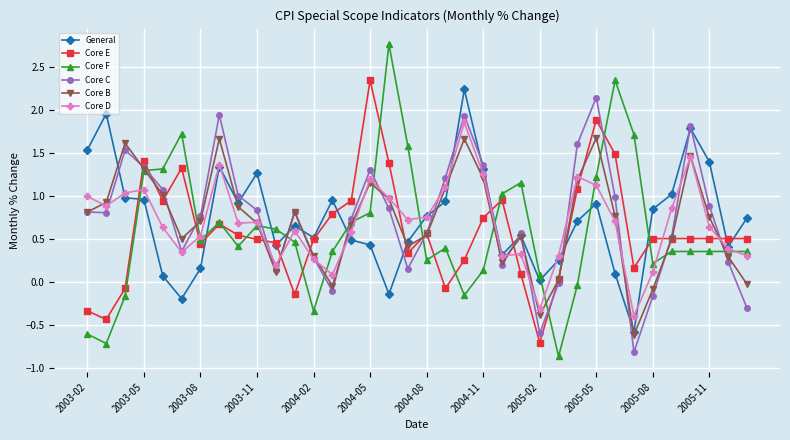

What is the difference between the second highest and minimum values in the General series?

2.5